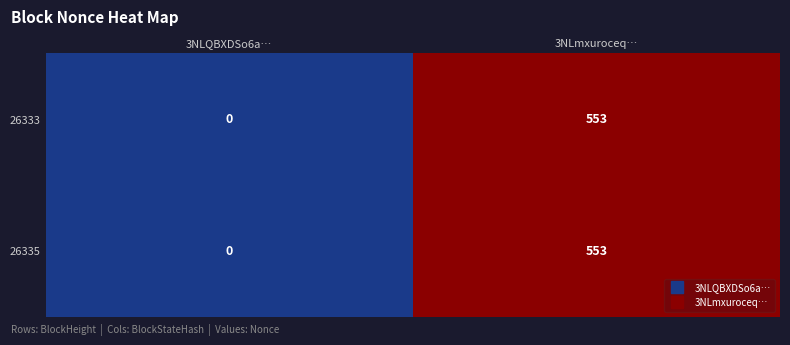

Count the number of data series in this chart.

2